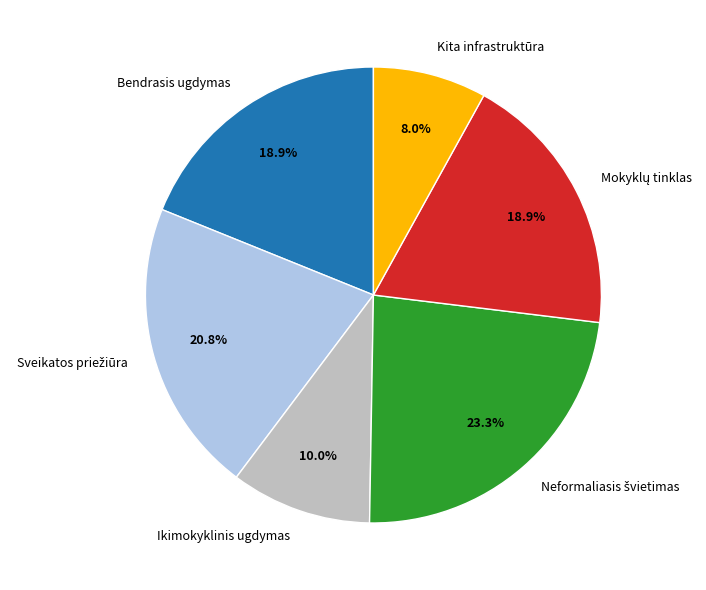

Approximately how many times larger is the value at Ikimokyklinis ugdymas compared to Bendrasis ugdymas?

0.5